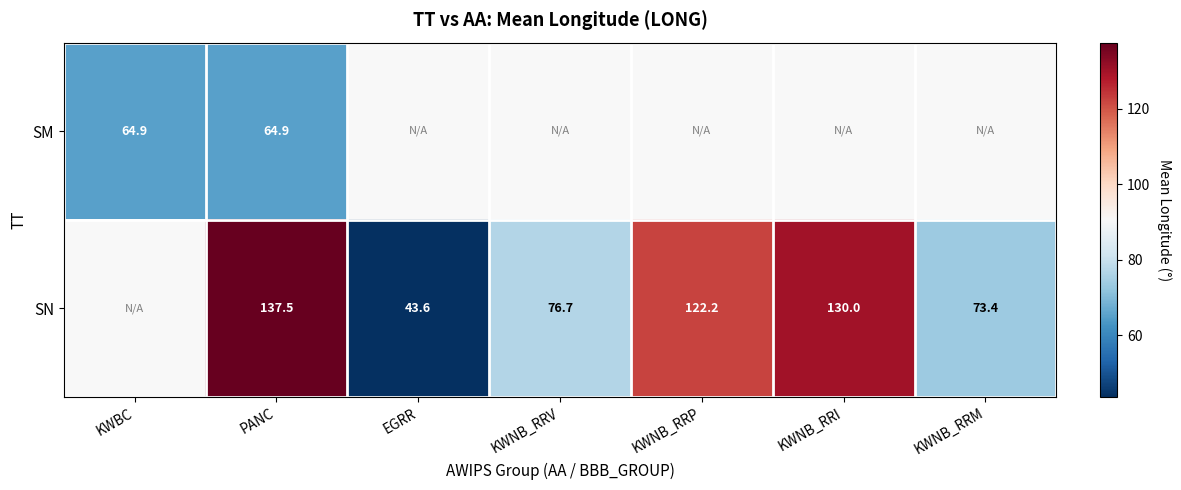

True or false: SN has a value of 177.8 at KWNB_RRP.

False